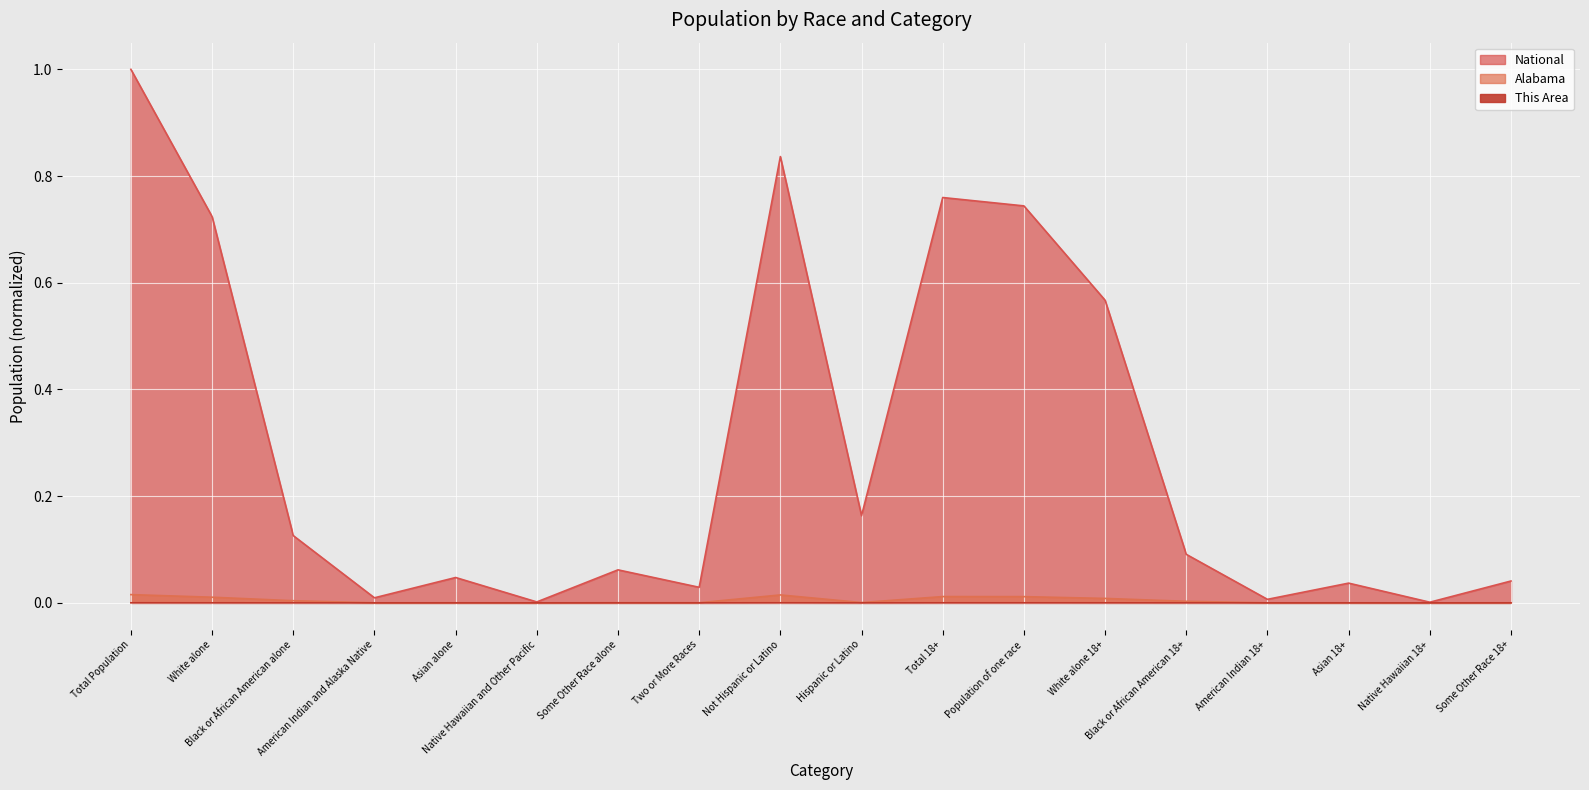

What is the label of the 14th point from the right?

Asian alone